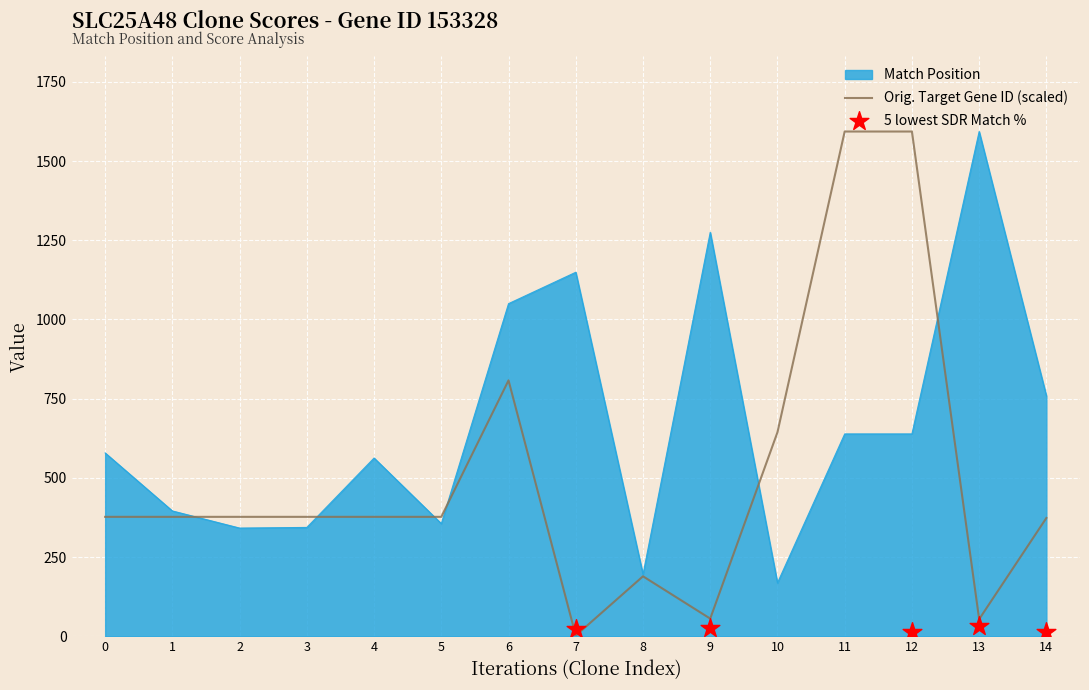

Is the value of Orig. Target Gene ID (scaled) at 10 greater than the value of Match Position at 9?

No